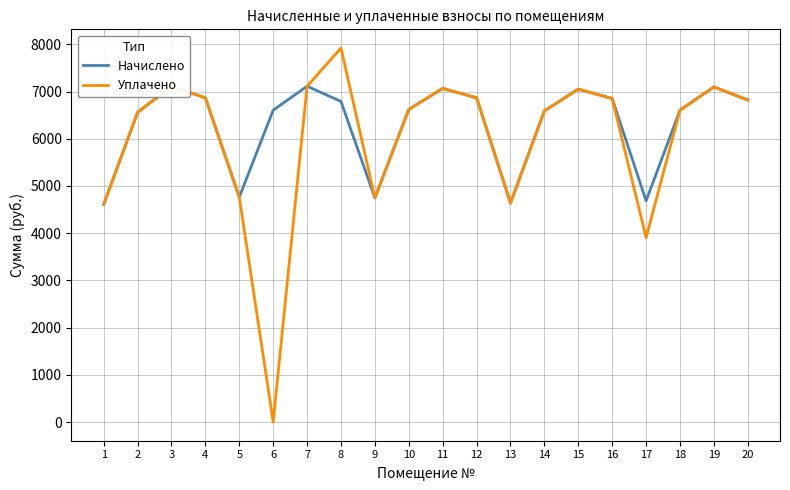

What is the value of the Начислено point at the 9th from the left?

4746.2